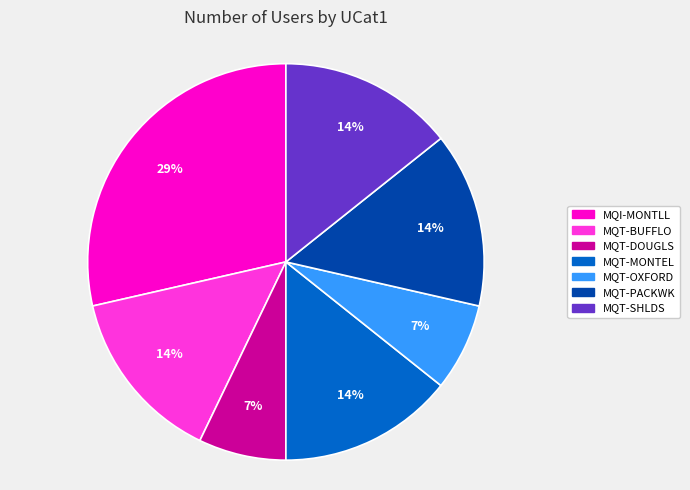

What percentage is the MQT-DOUGLS slice, to the nearest percent?

7%